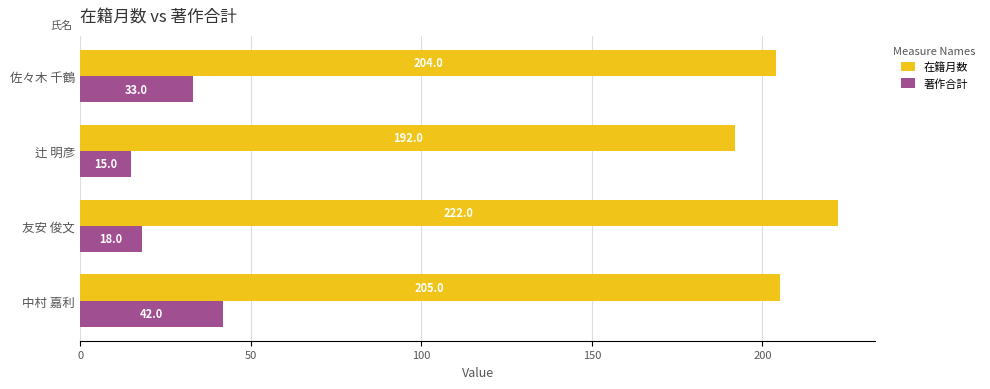

How many data points in 著作合計 are less than 33?

2